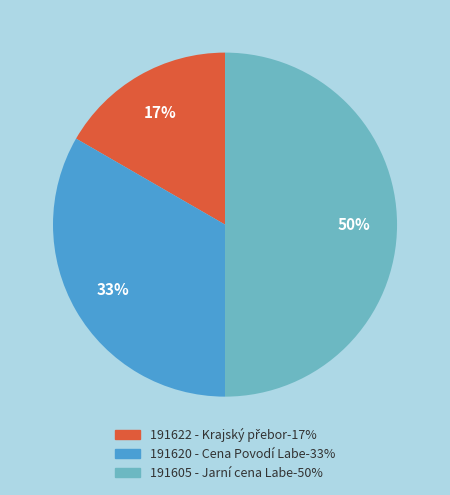

How many slices are in this pie chart?

3